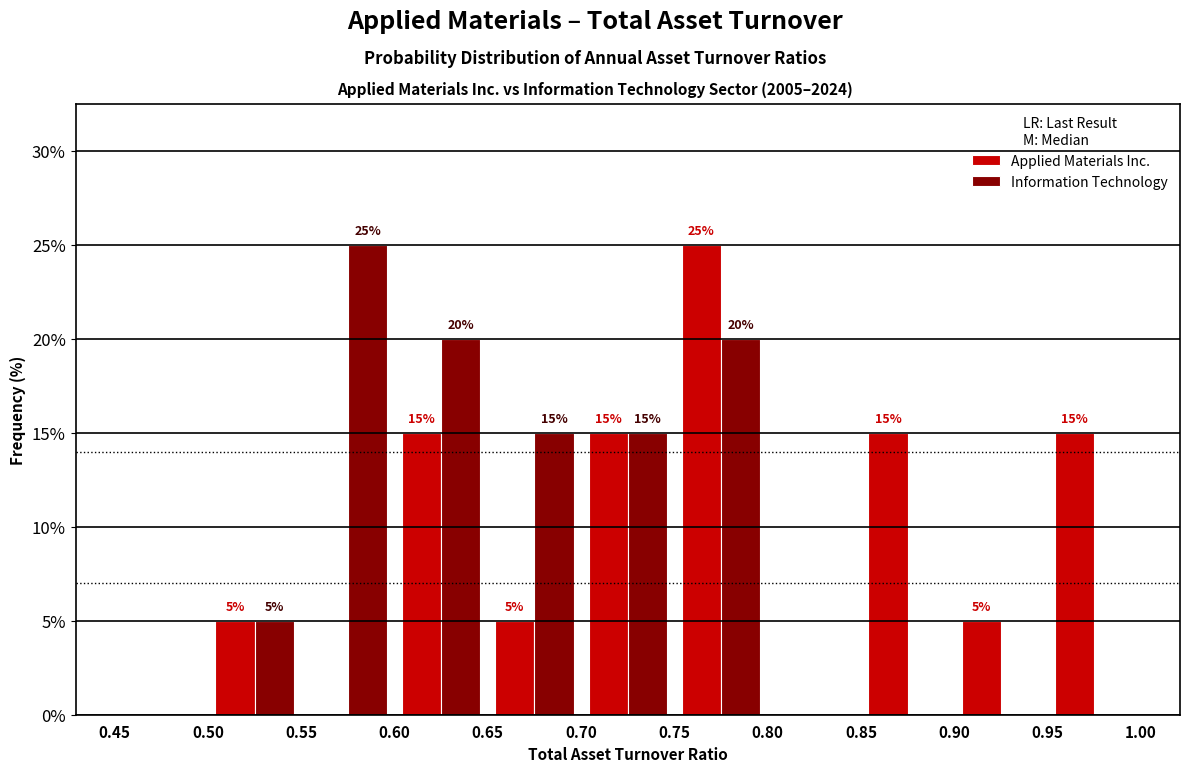

In the Applied Materials Inc. series, which range on the x-axis has the tallest bar?

0.75 to 0.80